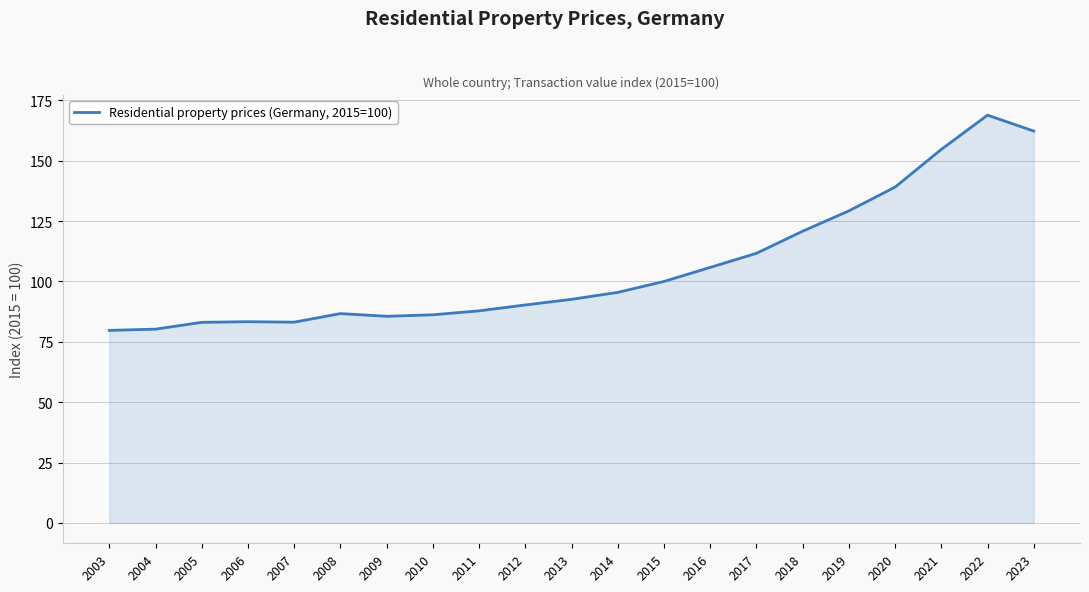

Between 2003 and 2010, which is larger?

2010